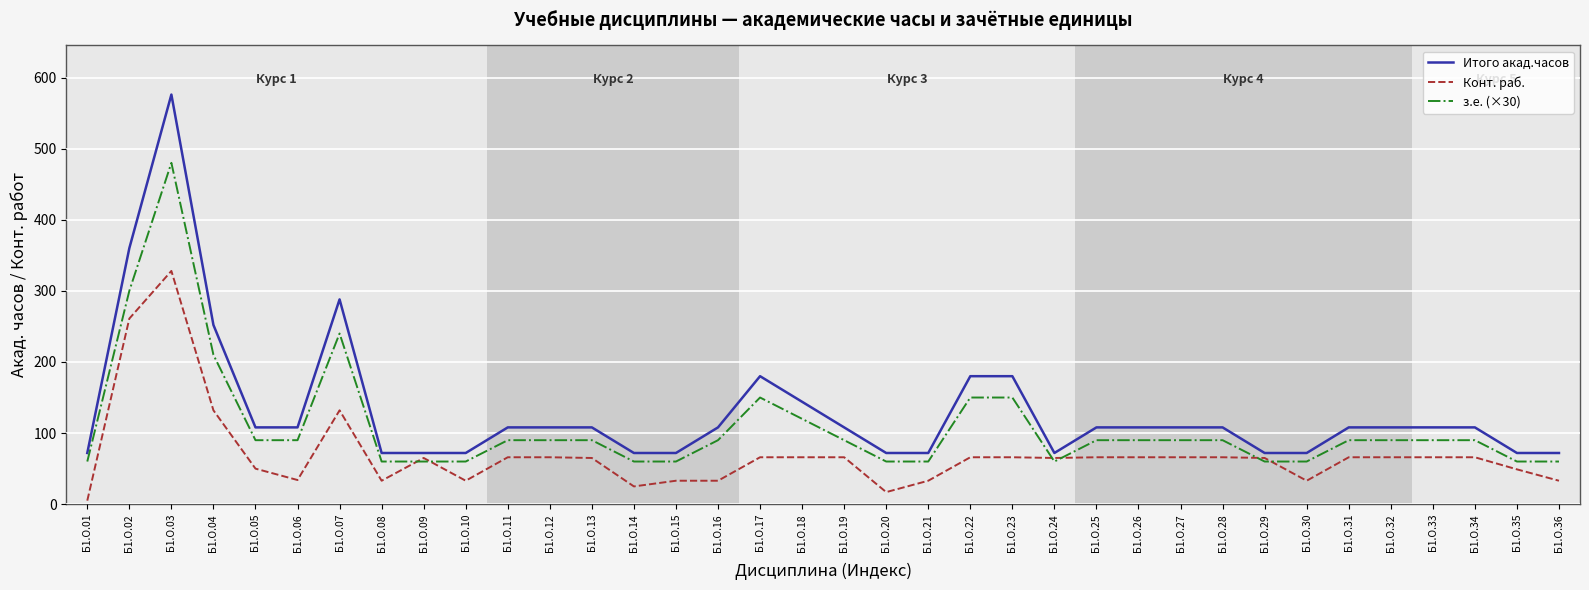

Between Б1.О.15 and Б1.О.18, which series saw the biggest shift?

Итого акад.часов